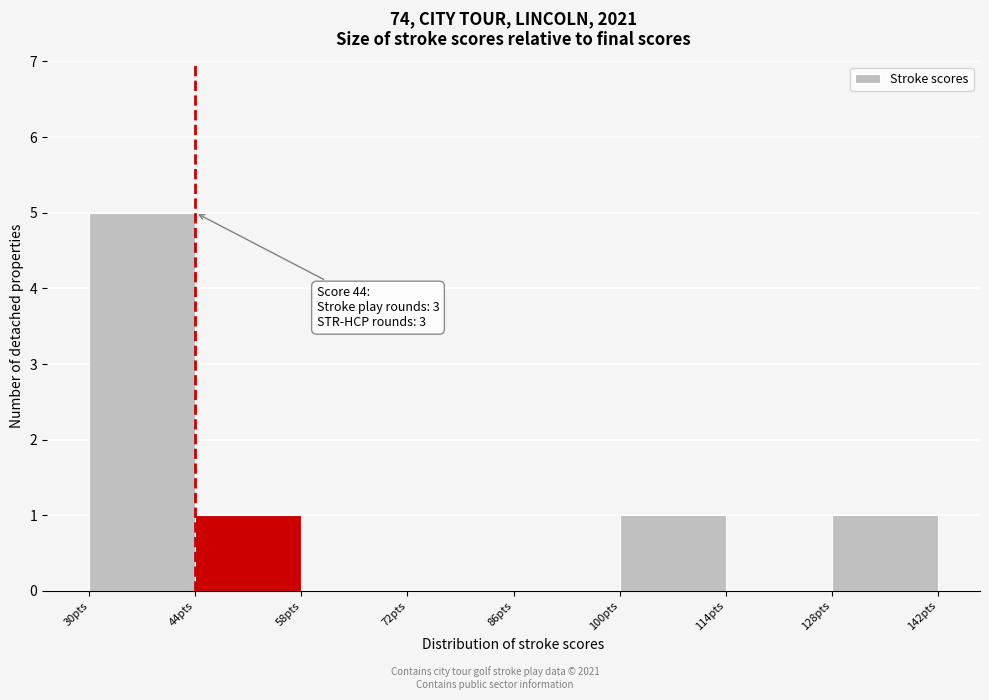

Over which range of the x-axis is the bar tallest?

30 to 44